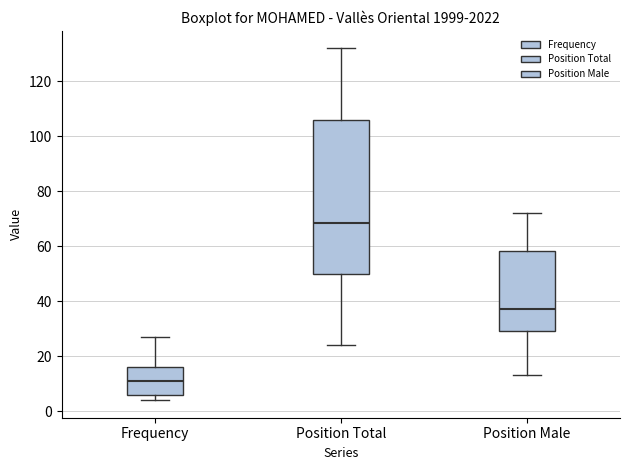

Reading left to right, read every box against the y-axis: the position of its median line, the range the box covers, and the ends of its whiskers. The values are not printed on the chart, so give them approximately, as read against the axis.

Frequency: median 12, box 6 to 16, whiskers 4 to 28
Position Total: median 68, box 50 to 106, whiskers 24 to 132
Position Male: median 38, box 30 to 58, whiskers 14 to 72